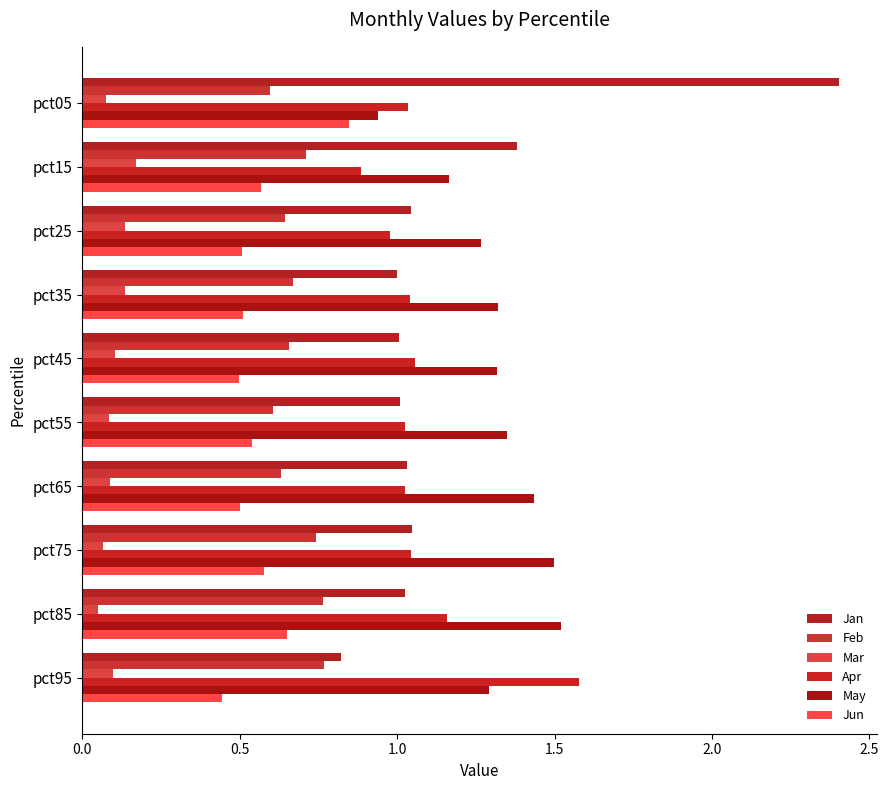

What are all the series names shown in the legend?

Jan, Feb, Mar, Apr, May, Jun